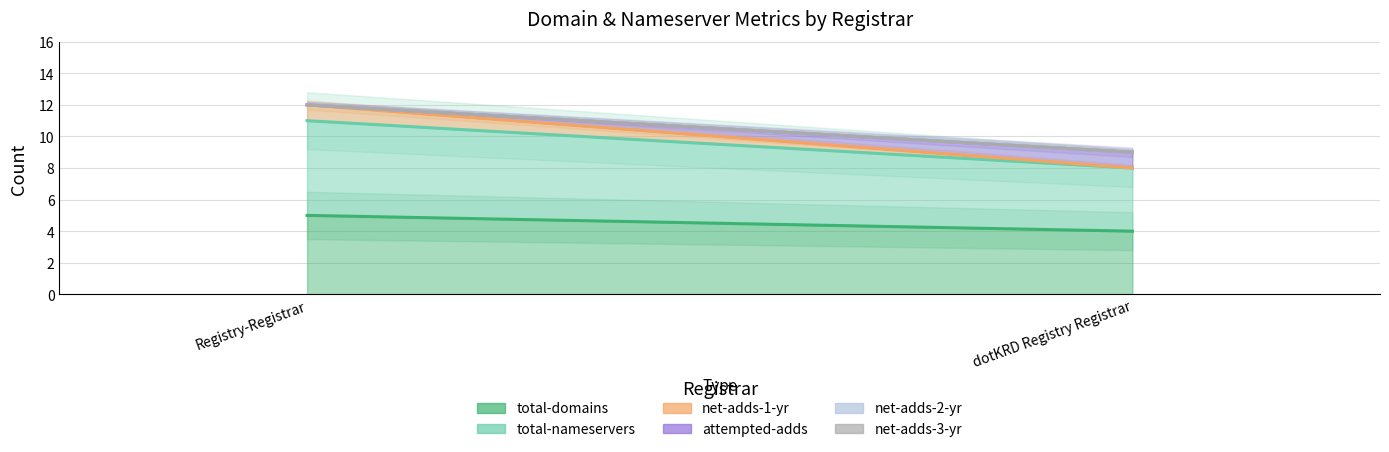

At which category is the sum across all series the highest?

Registry-Registrar